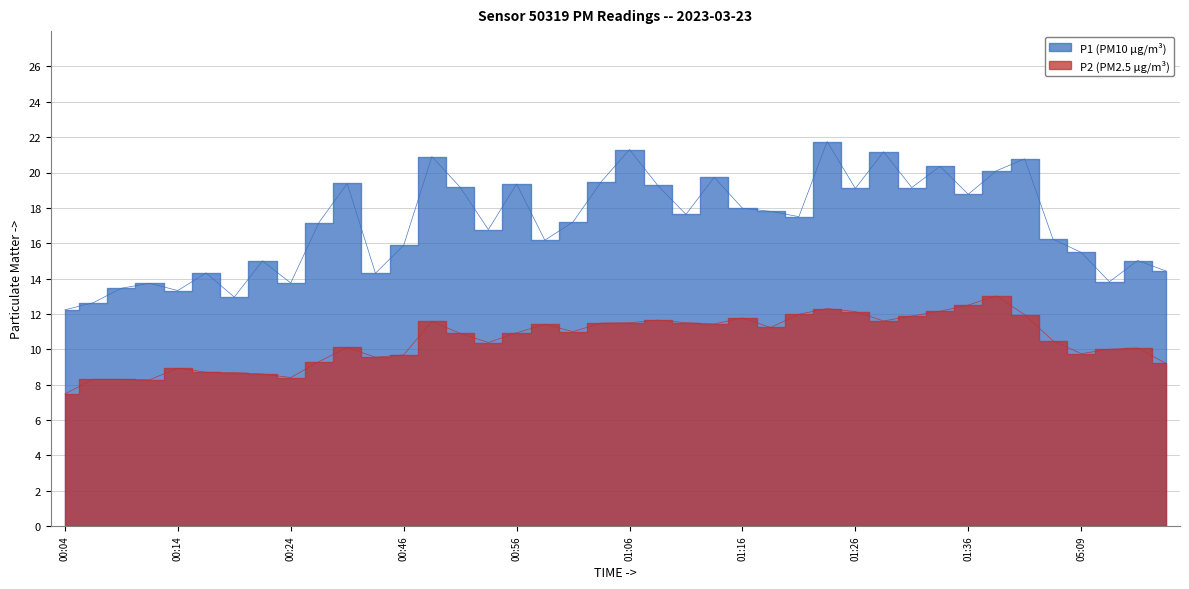

What are all the series names shown in the legend?

P1, P2